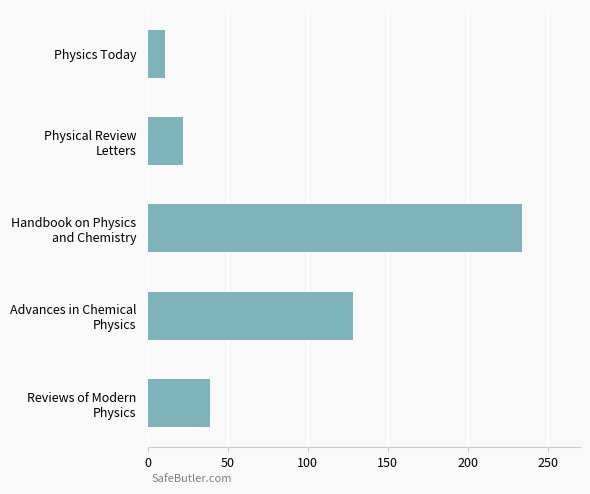

Which label corresponds to the largest value in the chart?

Handbook on Physics
and Chemistry